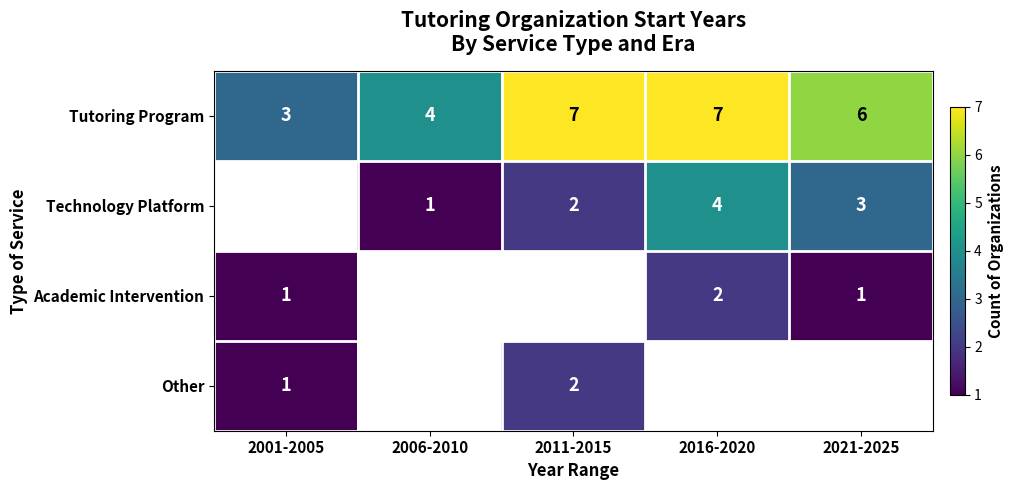

Is the value of Academic Intervention at 2021-2025 greater than the value of Tutoring Program at 2016-2020?

No